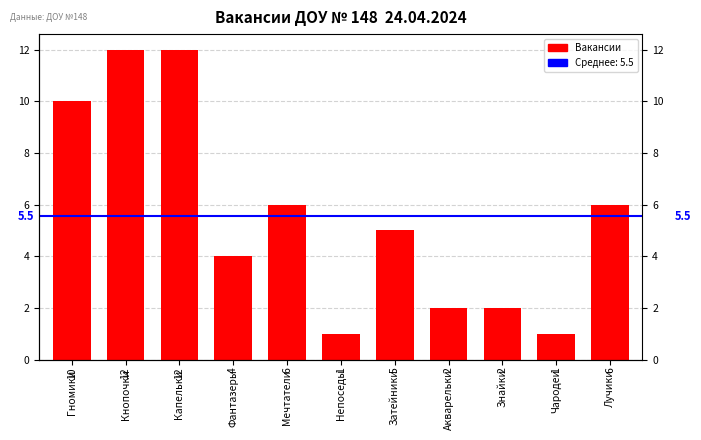

Reading right to left, extract all data points from this chart.

6	1	2	2	5	1	6	4	12	12	10